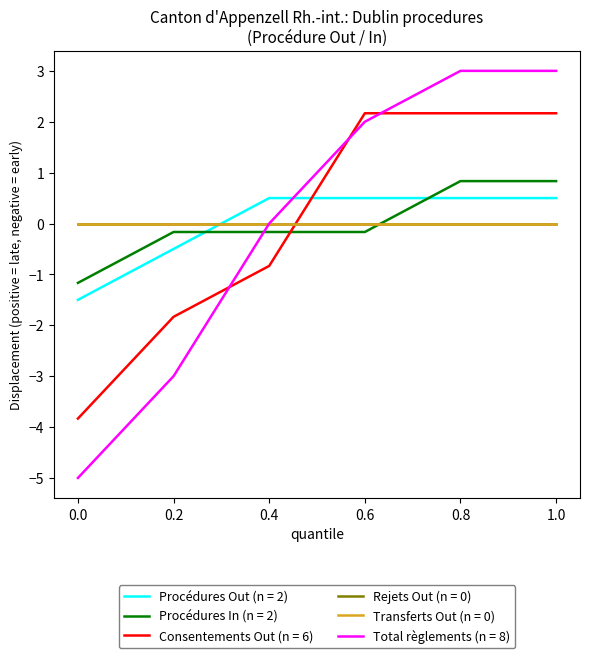

Is this an area chart (filled region under the line)?

No